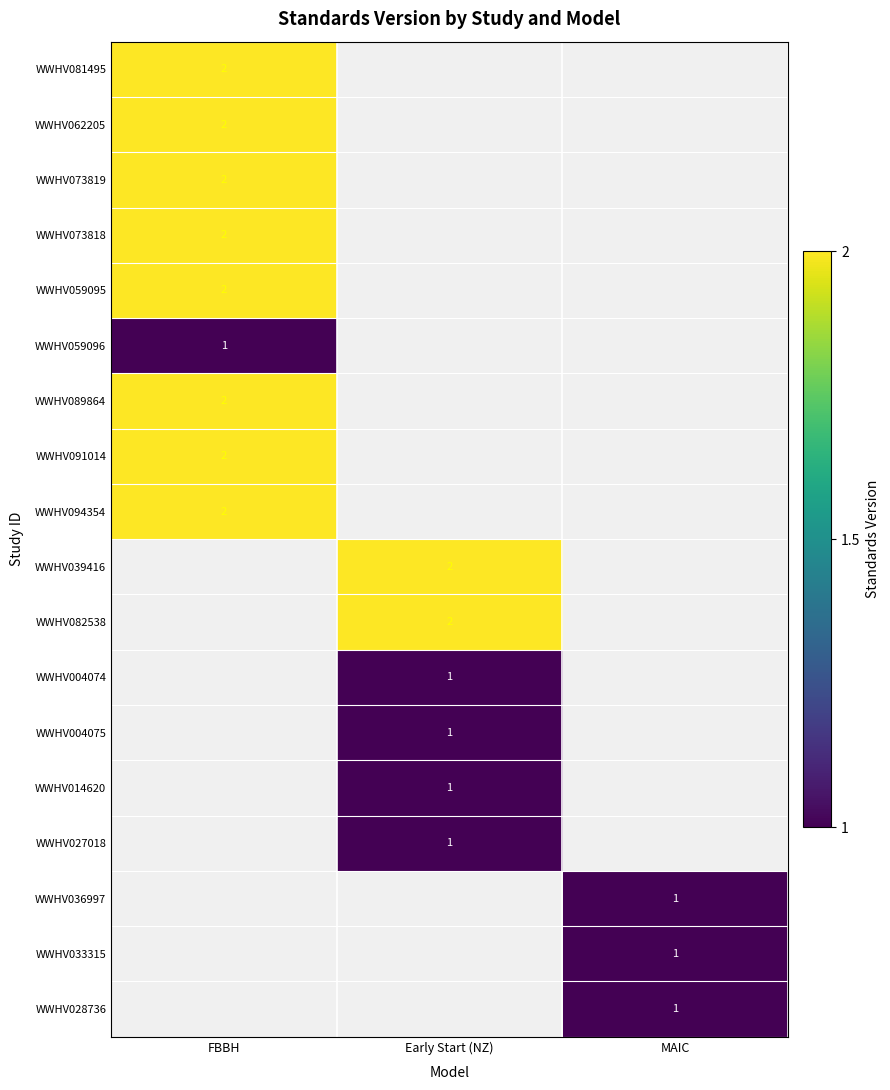

The value of WWHV039416 at Early Start (NZ) is 3. True or false?

False